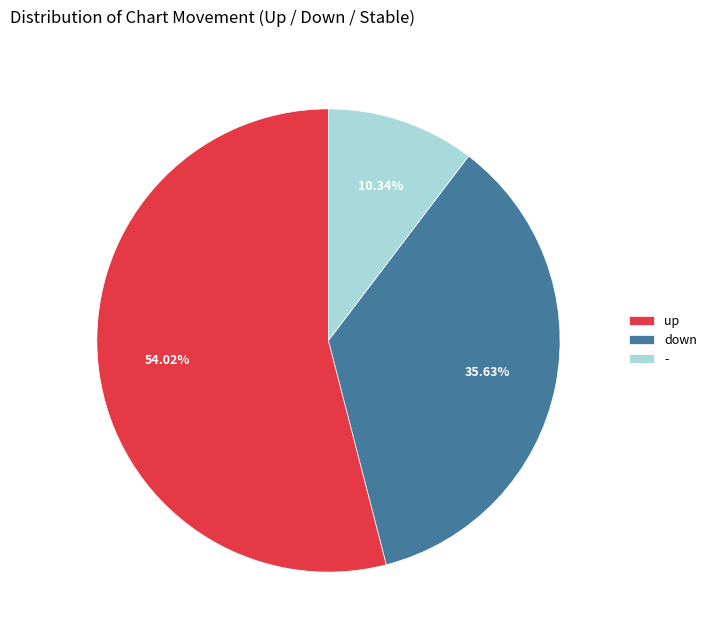

Which slice is the largest?

up